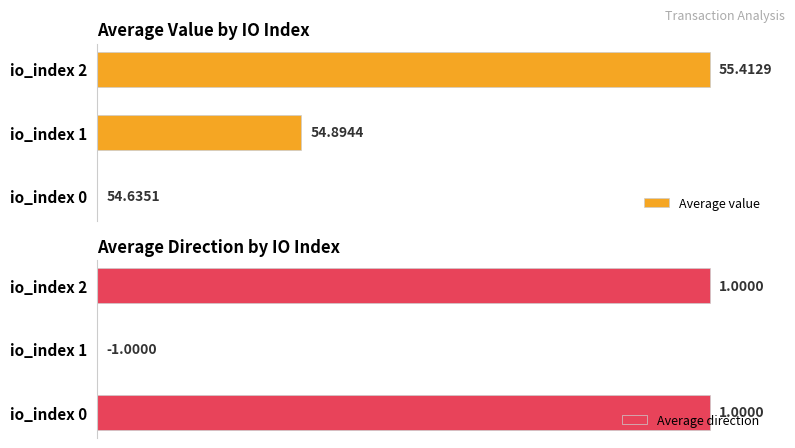

Which series has the widest spread of values?

Average value